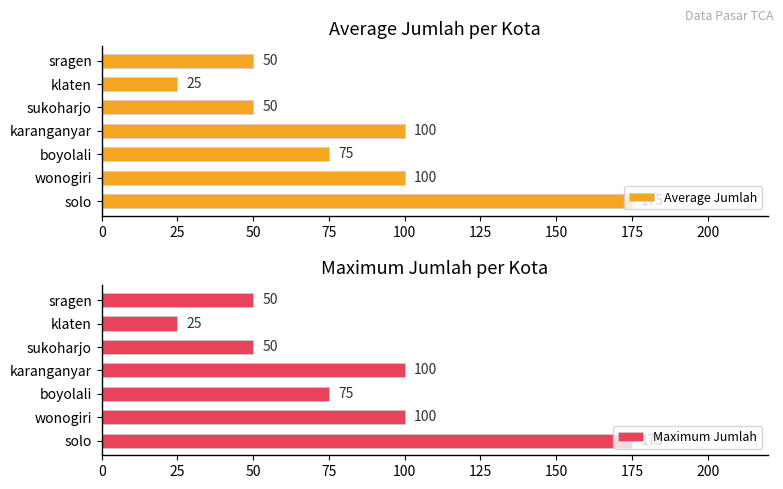

Is it true that Maximum Jumlah equals 88 at solo?

False